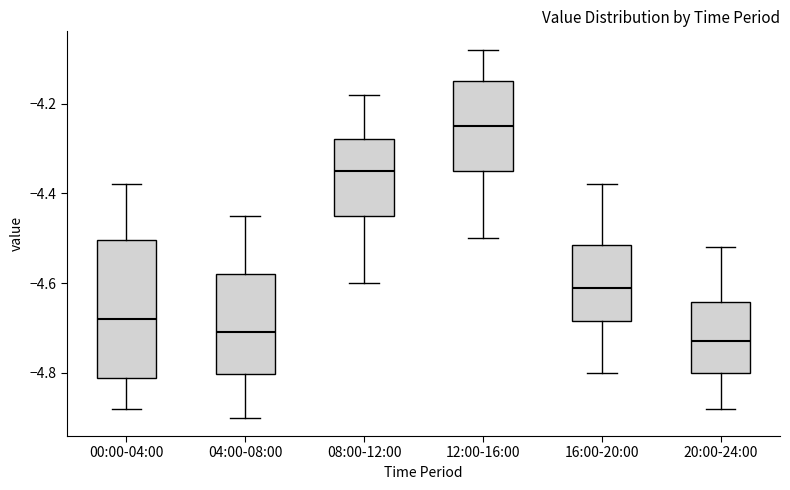

Where is the upper edge of the box for 20:00-24:00 on the y-axis? The values are not printed on the chart, so give them approximately, as read against the axis.

-4.64